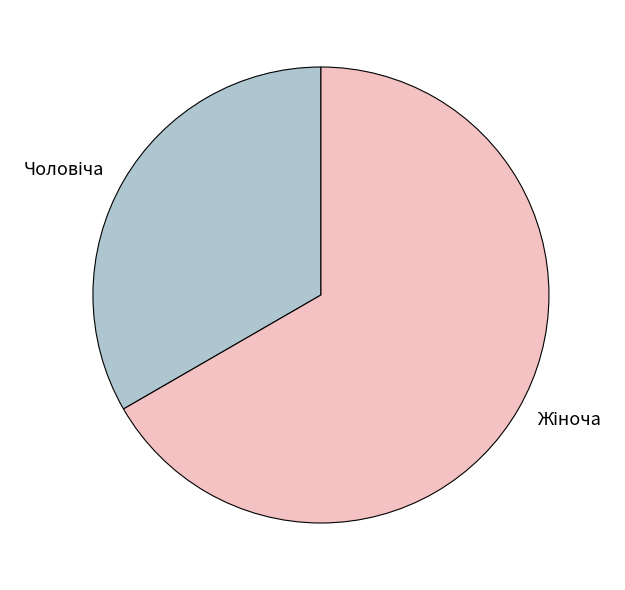

How many segments does this pie chart have?

2